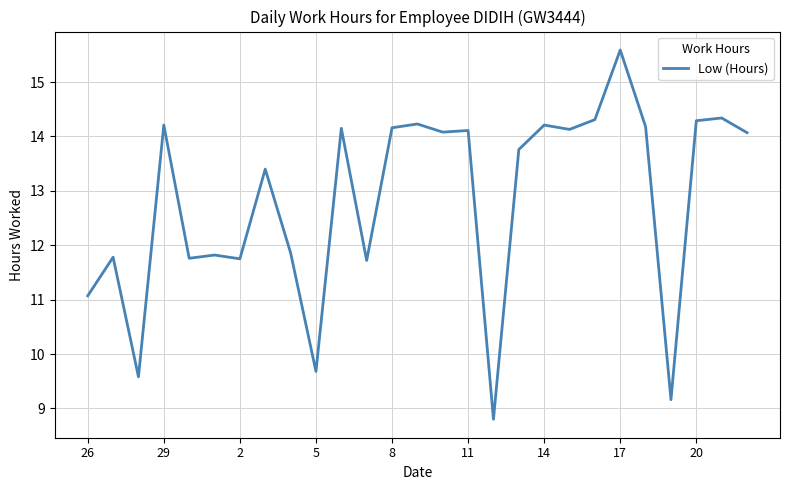

What is the maximum value shown in the chart?

15.6